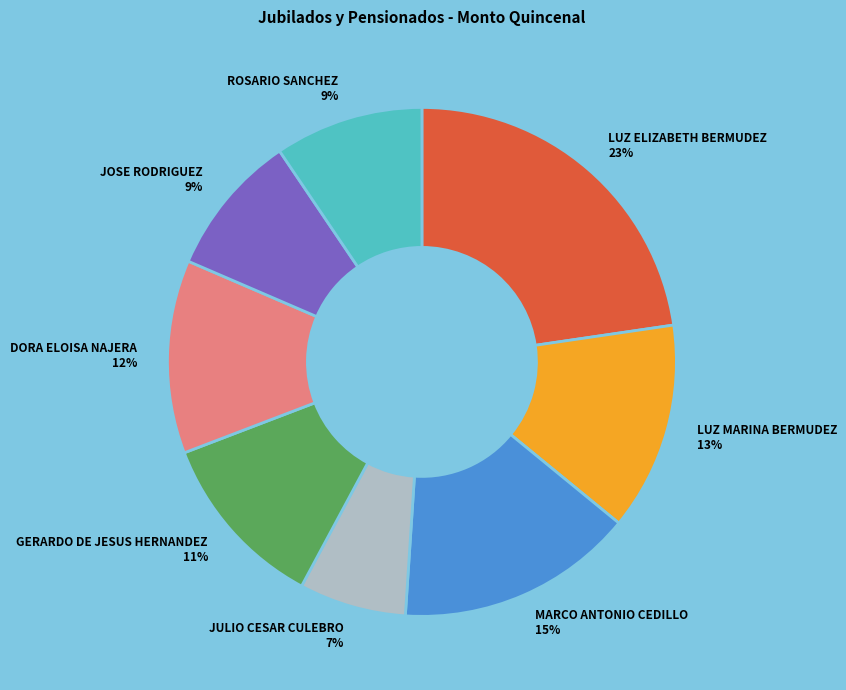

Do JOSE RODRIGUEZ and LUZ MARINA BERMUDEZ together represent more than half of the pie?

No